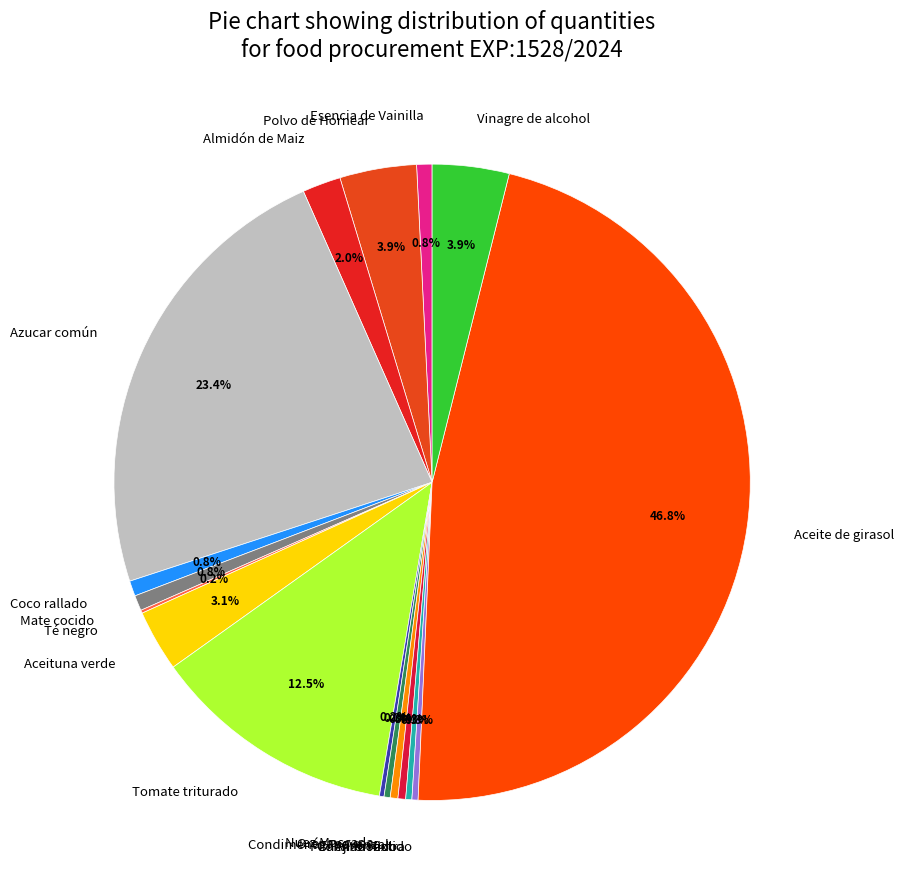

Does any single category account for the majority?

No